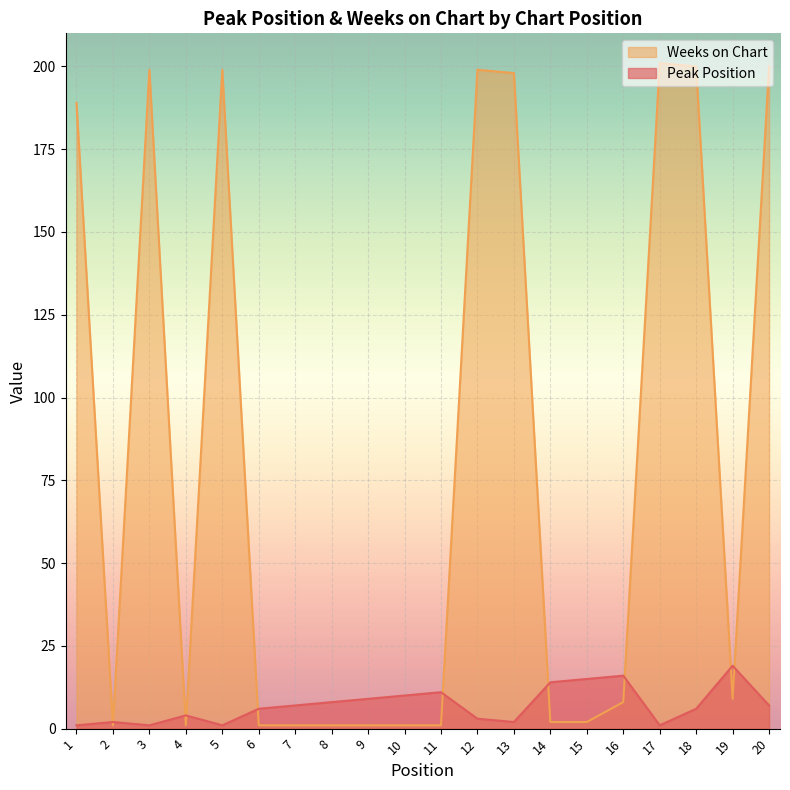

What is the difference between the highest and lowest values at 5?

198